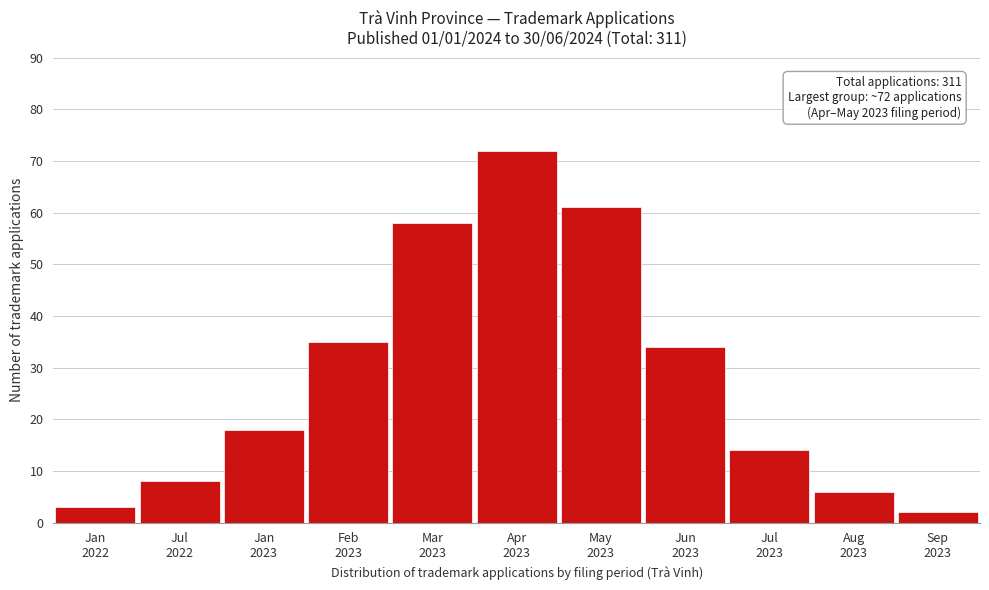

Reading left to right, what are all the values shown in this chart?

3	8	18	35	58	72	61	34	14	6	2